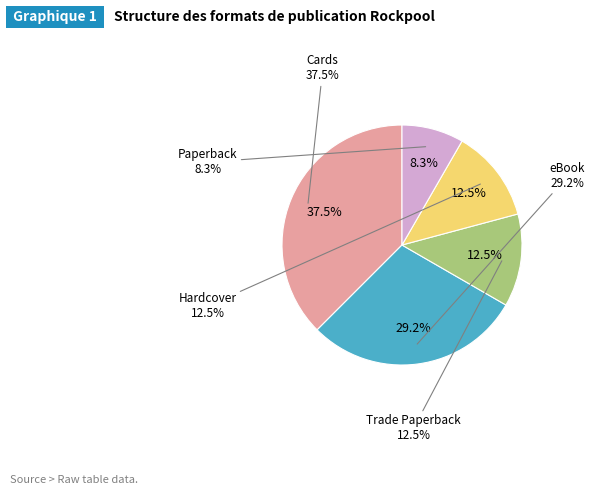

Rank the categories by value from lowest to highest.

Paperback, Trade Paperback, Hardcover, eBook, Cards